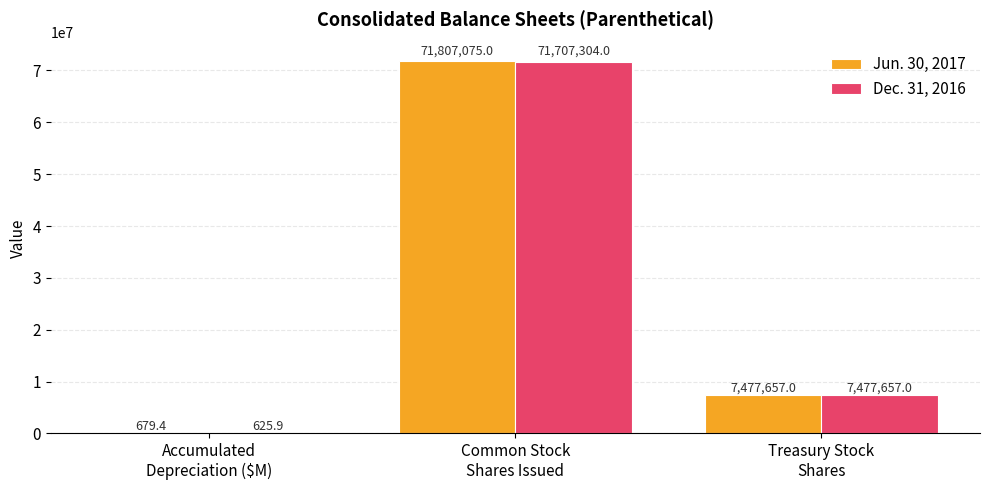

What is the greatest value displayed?

71807075.0